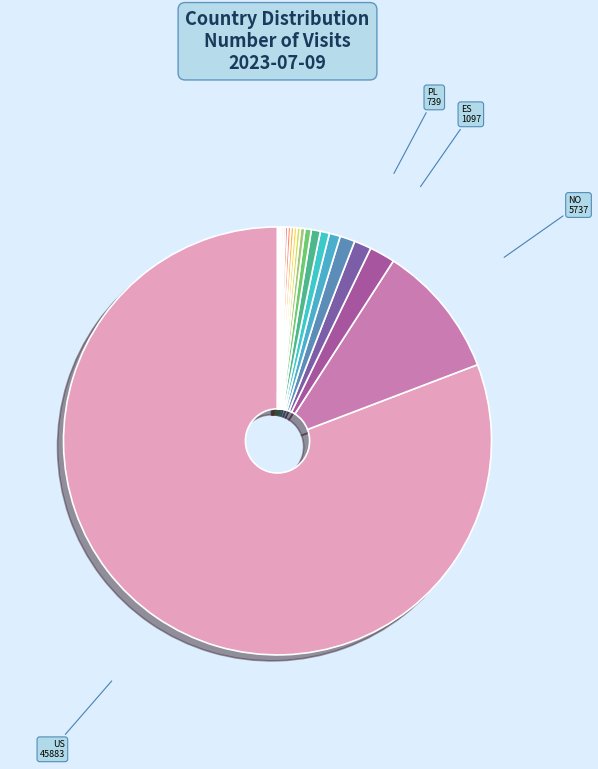

Which slice is the largest?

US